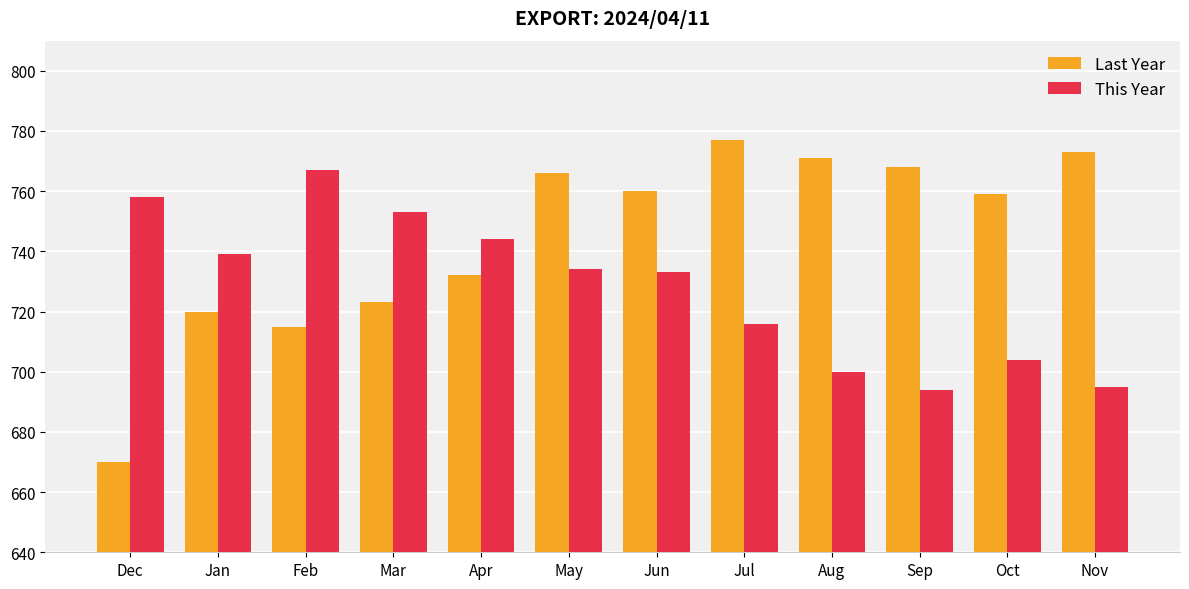

What is the difference between the maximum and minimum values in the Last Year series?

107